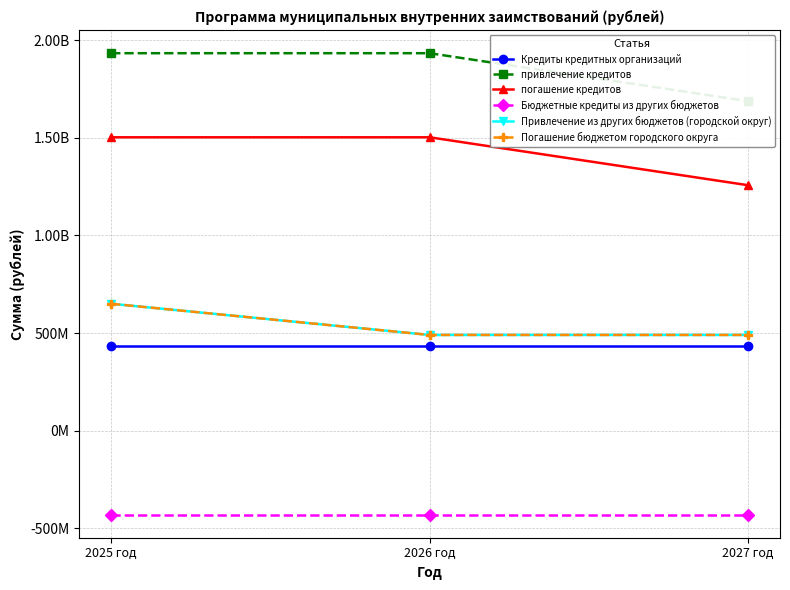

What is the value of the погашение кредитов point at the 2nd from the left?

1503139915